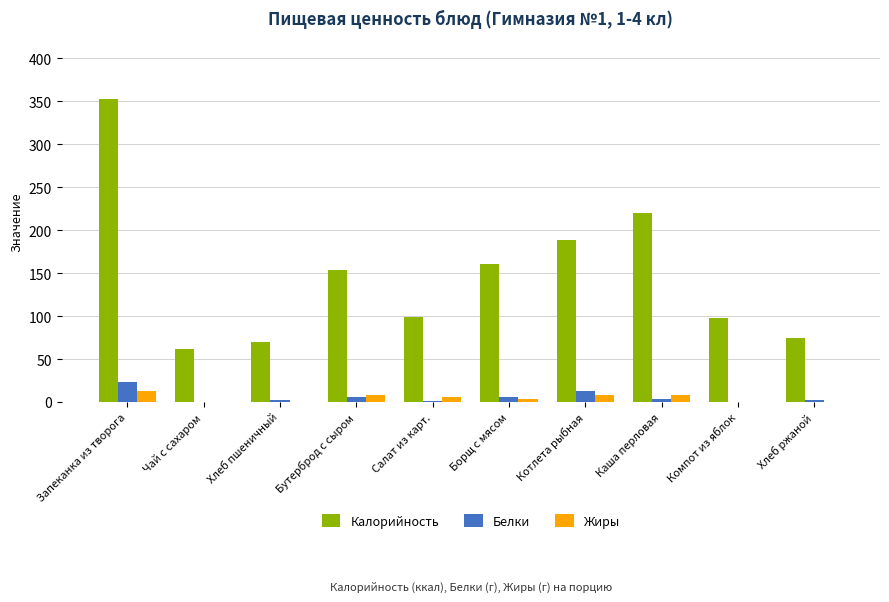

Where does the Калорийность series first go above 154?

Запеканка из творога